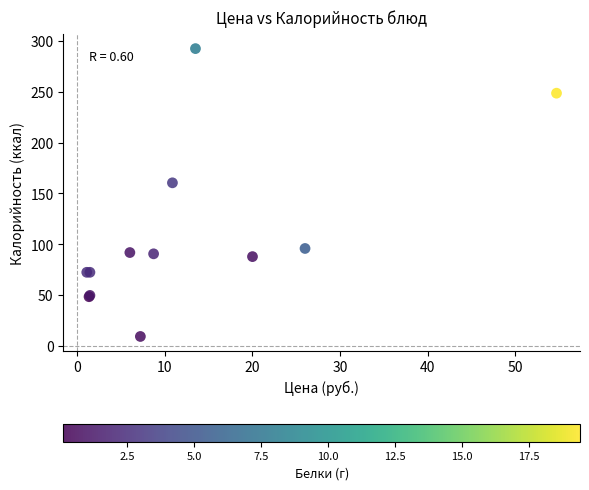

What Y value in the scatter plot is closest to 150?

160.5